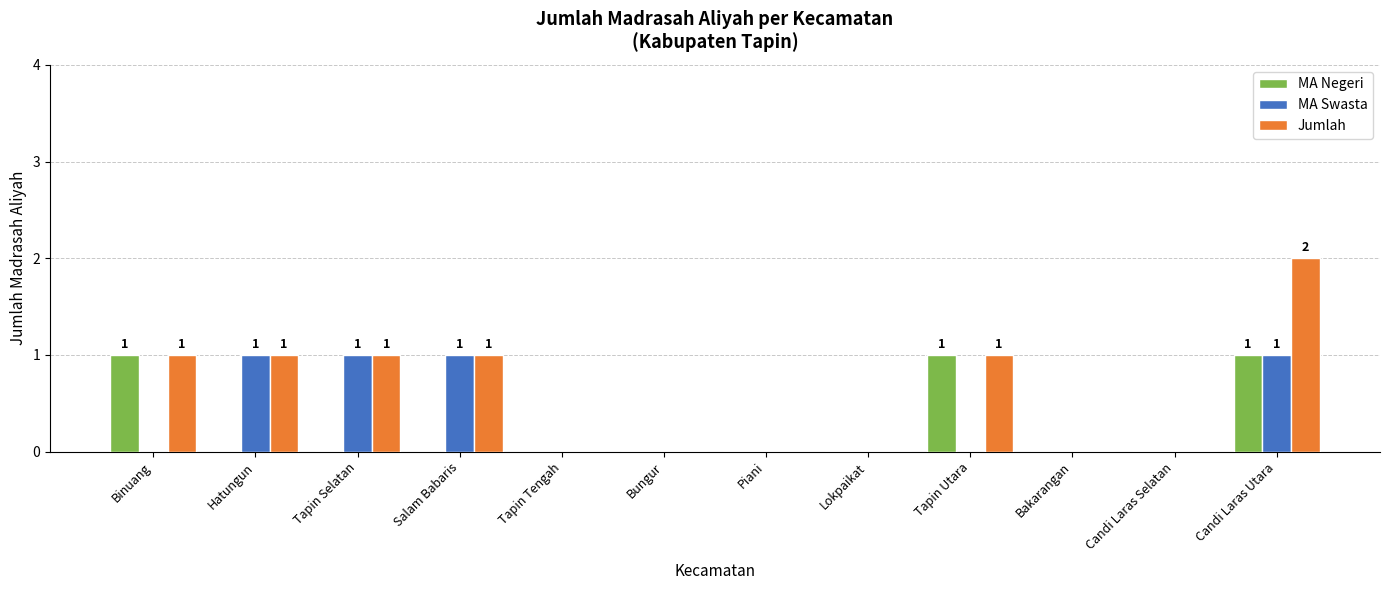

What is the sum of all MA Negeri values?

3